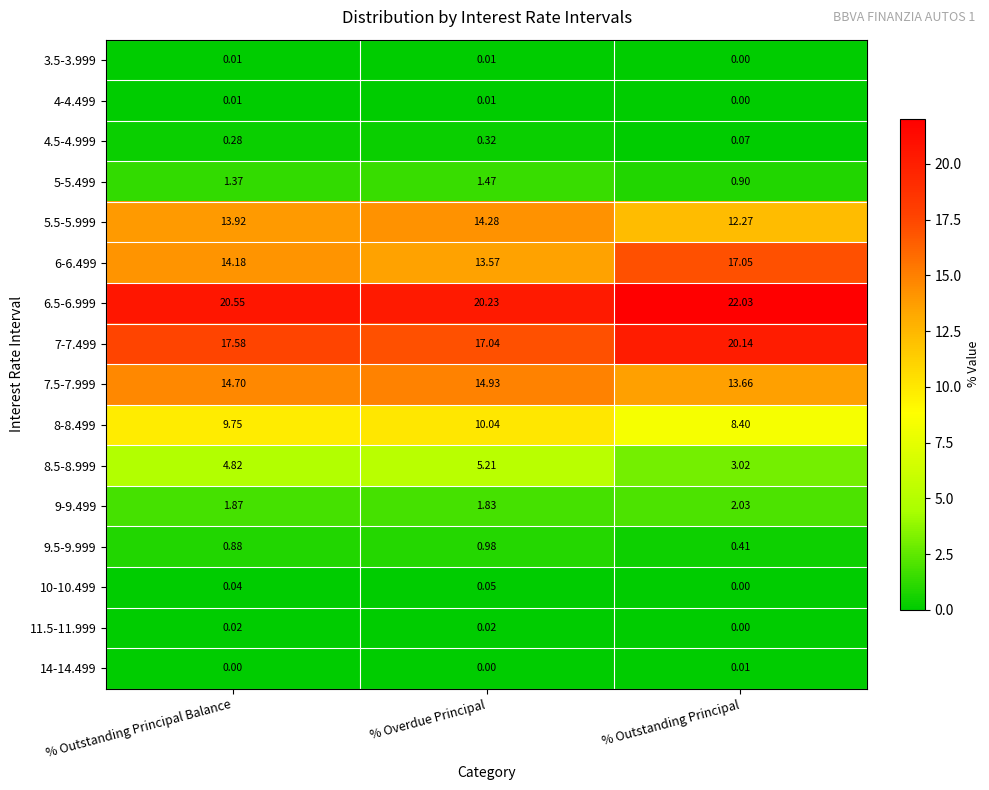

Count the number of data series in this chart.

16